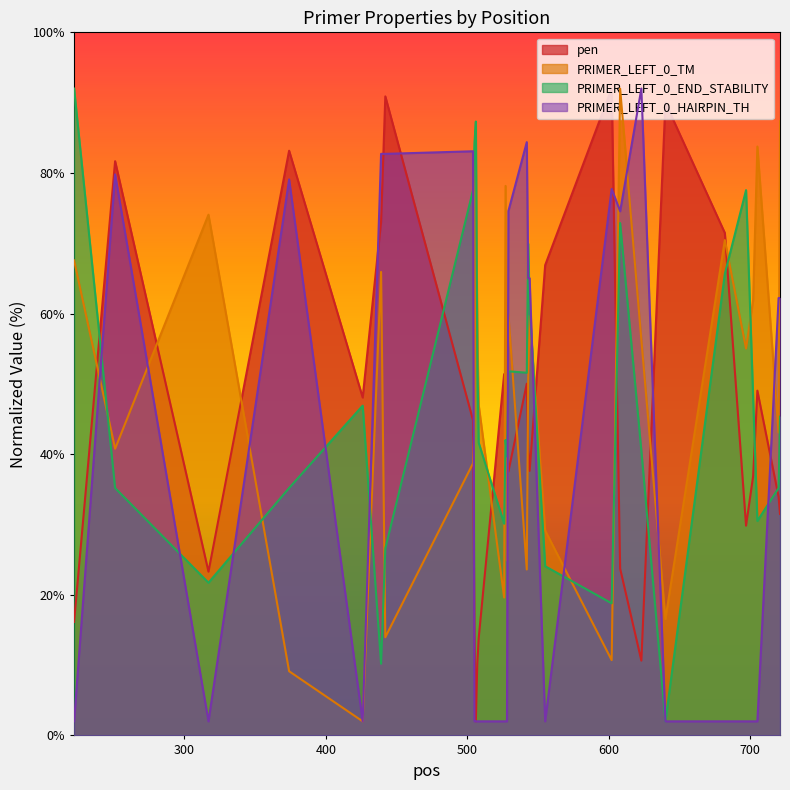

True or false: pen has a value of 10.6 at 623.

True